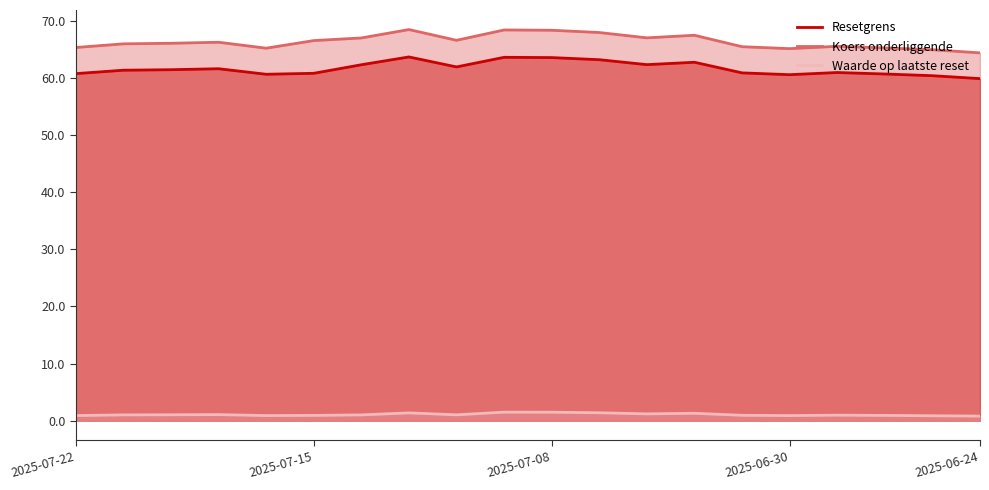

What is the lowest value of the Resetgrens series?

59.9